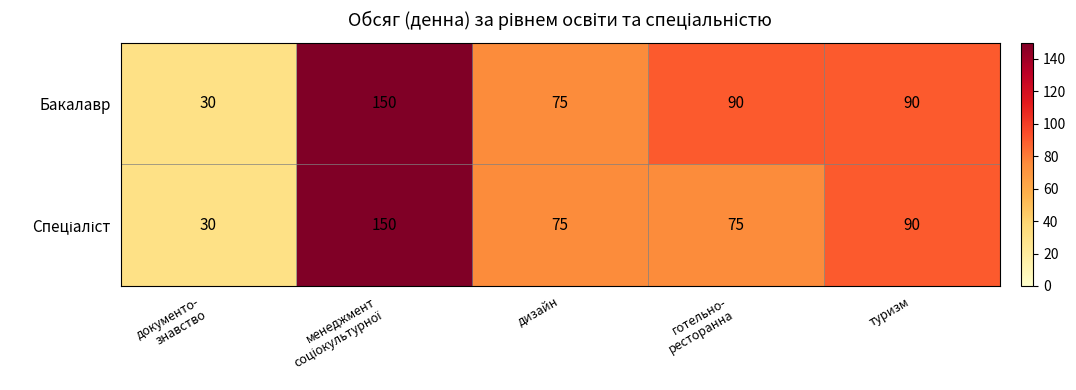

What is the average value of the Бакалавр series?

87